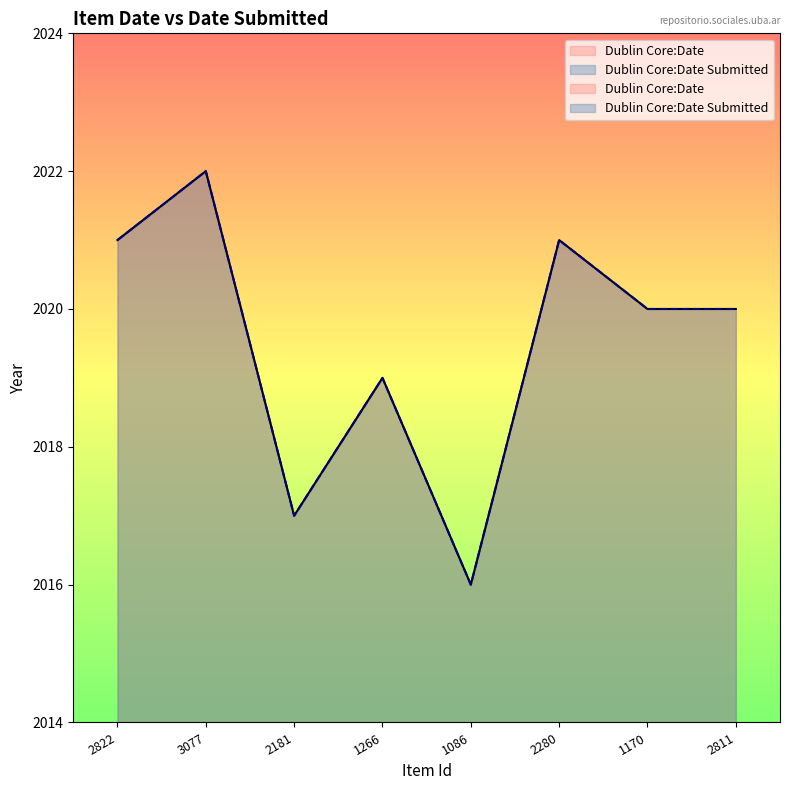

Which series has the widest spread of values?

Dublin Core:Date